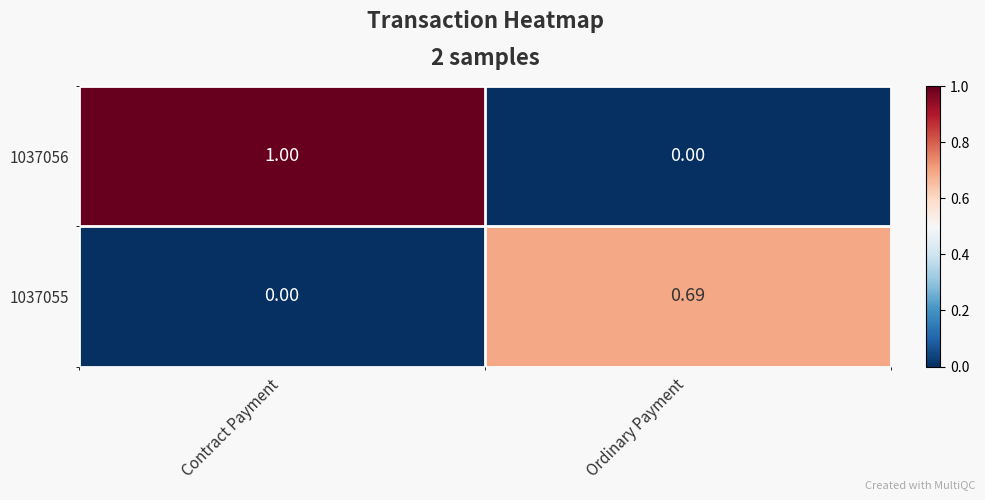

List the labels in order of 1037055 value, largest first.

Ordinary Payment, Contract Payment